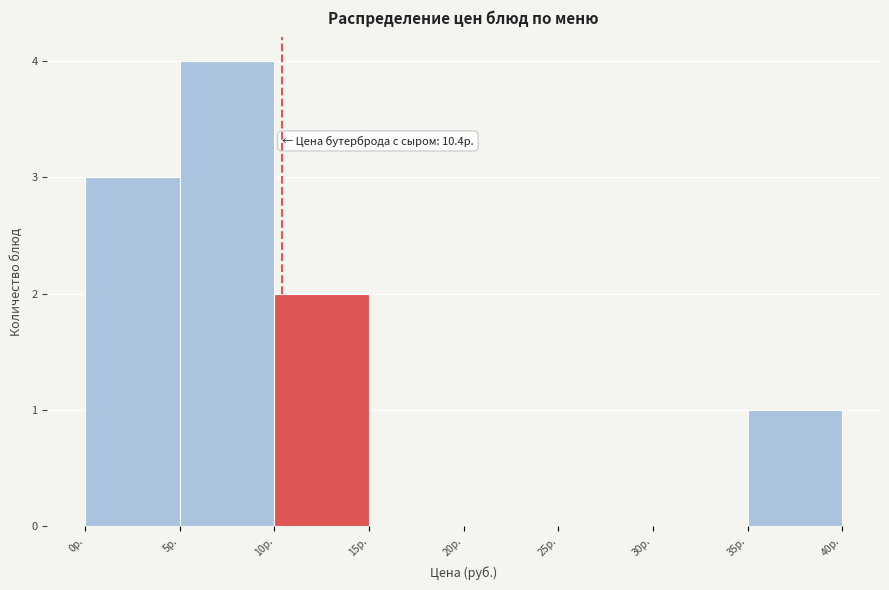

Over which range of the x-axis is the bar tallest?

5 to 10